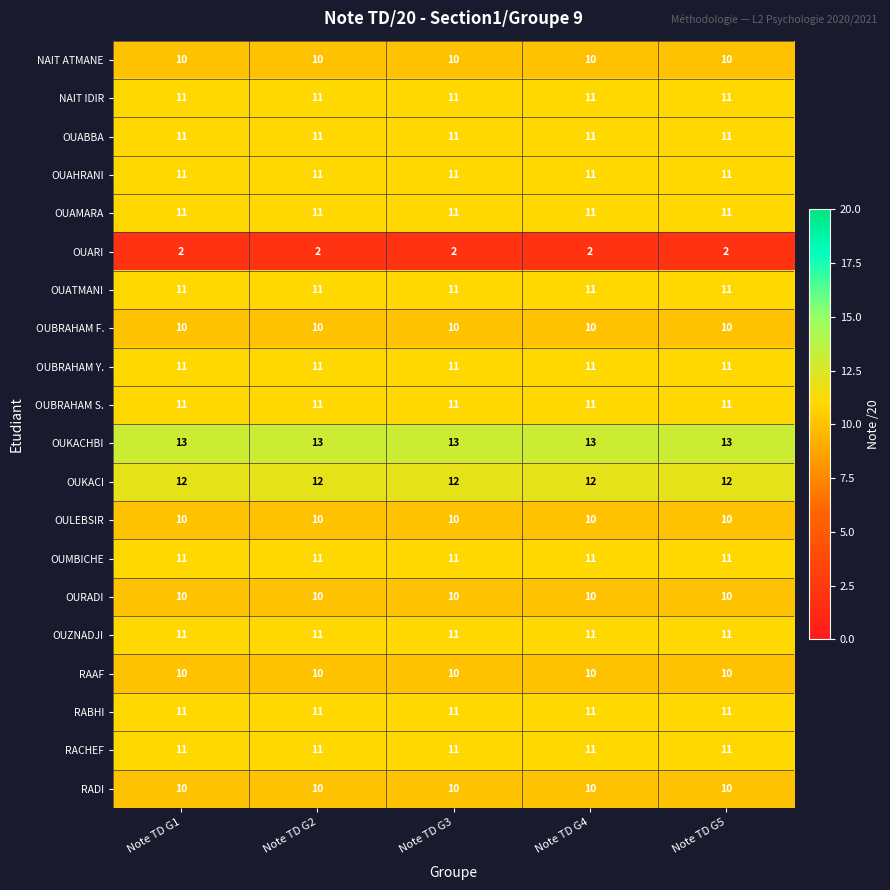

What is the maximum value shown in the chart?

13